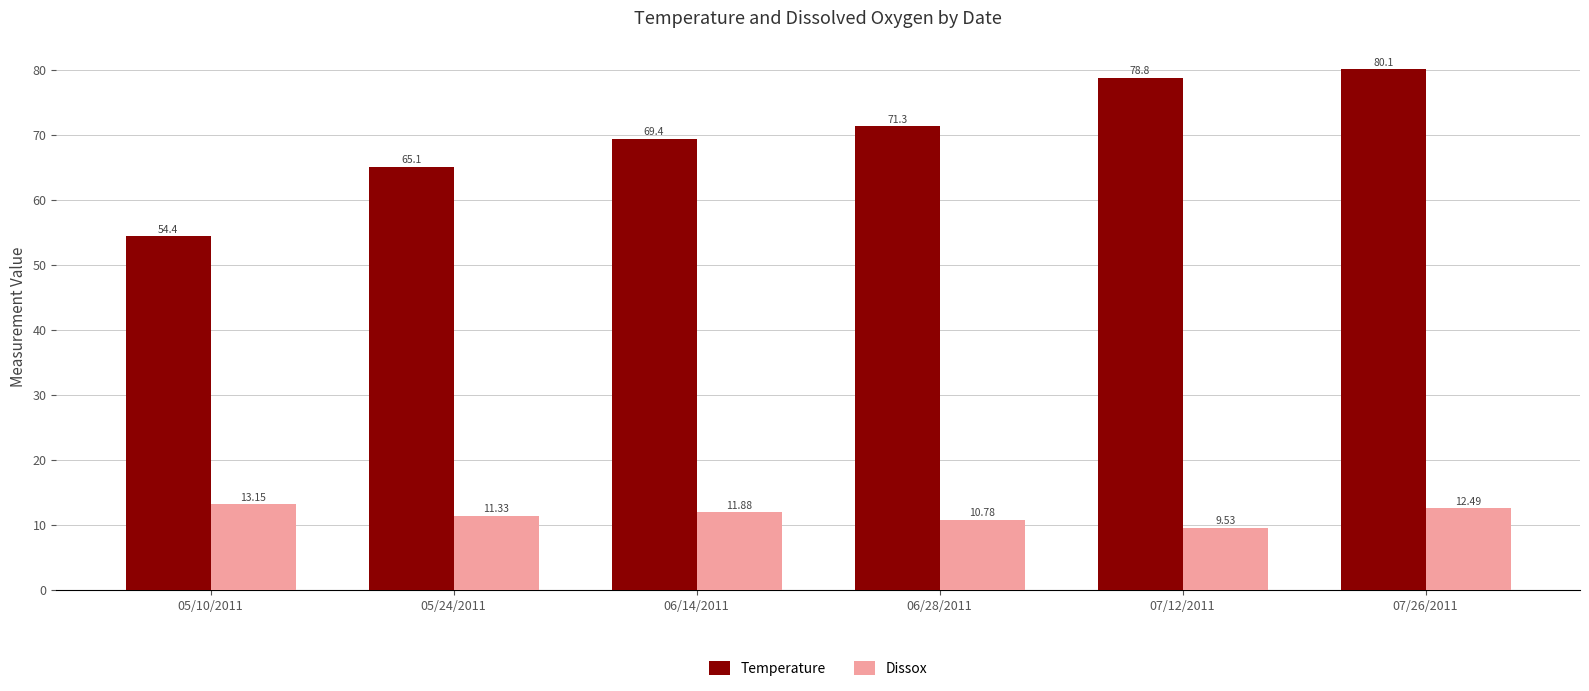

Which series has the largest total across all categories?

Temperature